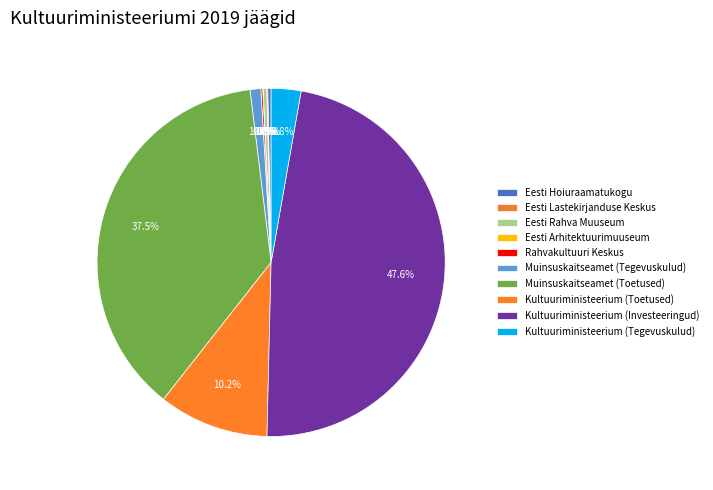

Is Kultuuriministeerium (Tegevuskulud) the majority of the pie?

No